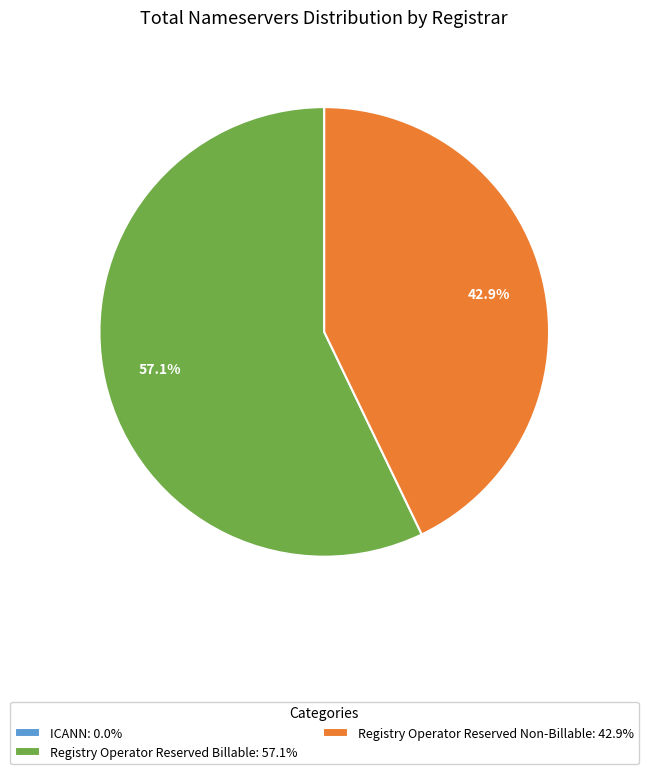

What is the ratio of the value at Registry Operator Reserved Billable: 57.1% to the value at Registry Operator Reserved Non-Billable: 42.9%?

1.3